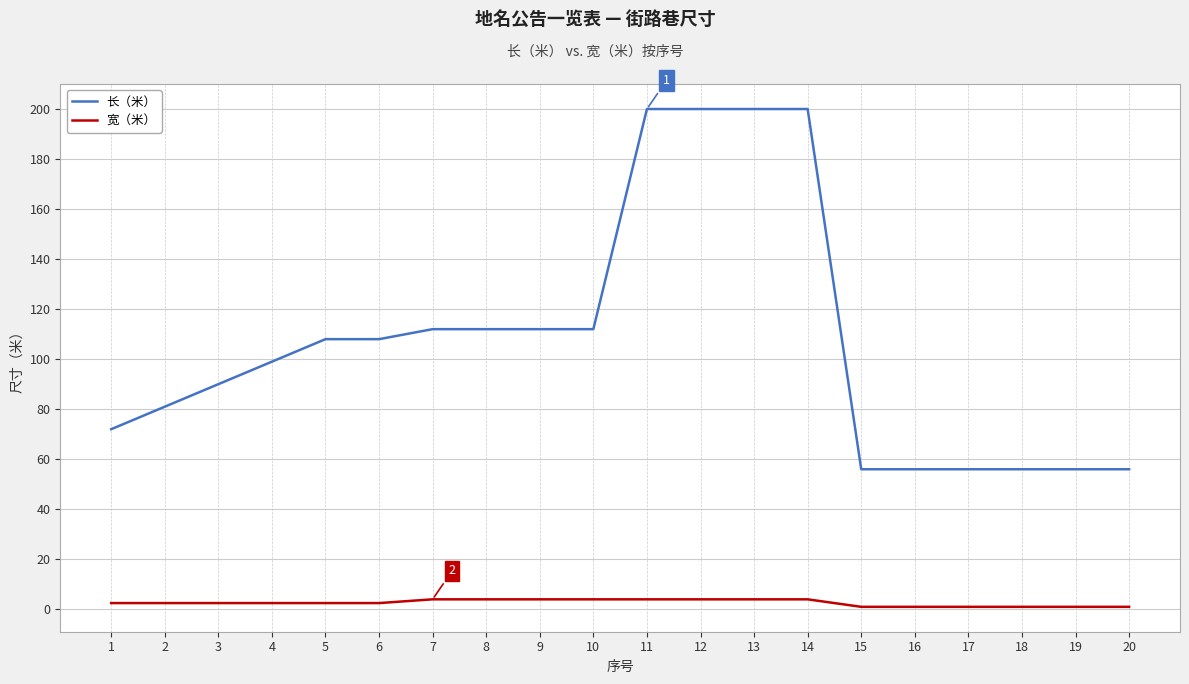

Rank the series by their maximum value, from lowest to highest.

宽（米）, 长（米）